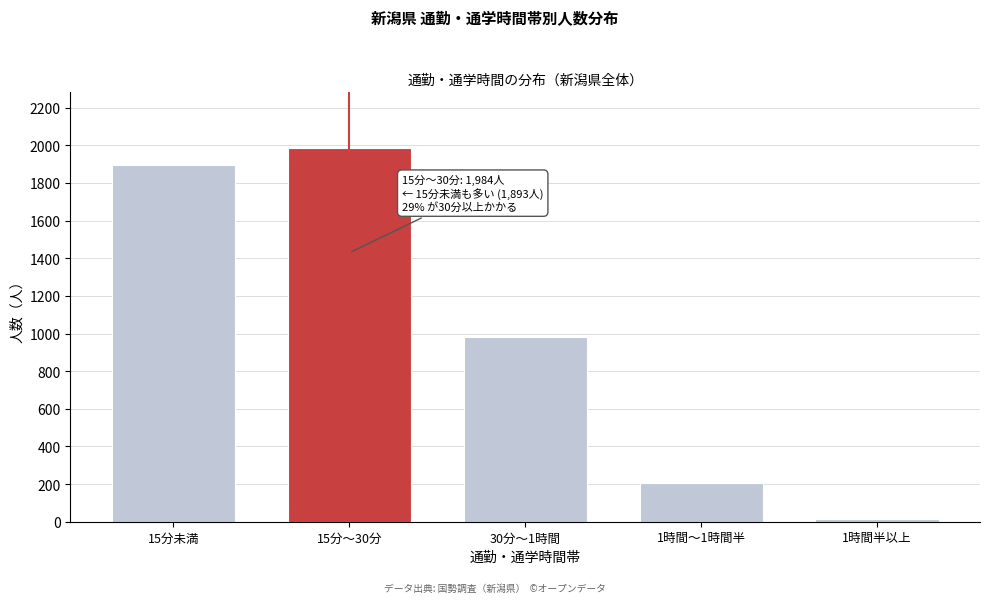

Reading right to left, list all the values displayed in this chart.

16	206	979	1984	1893